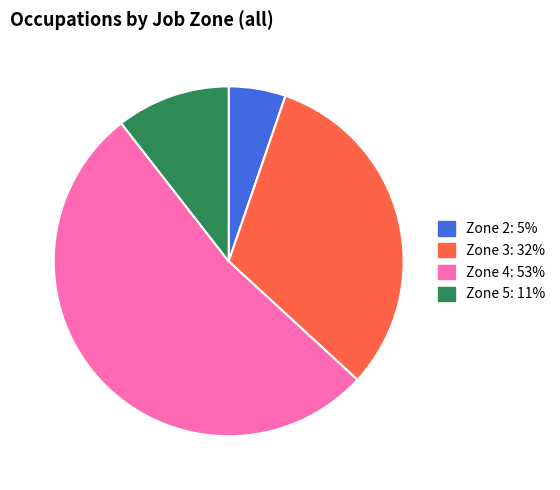

What is the smallest slice in the pie chart?

Zone 2